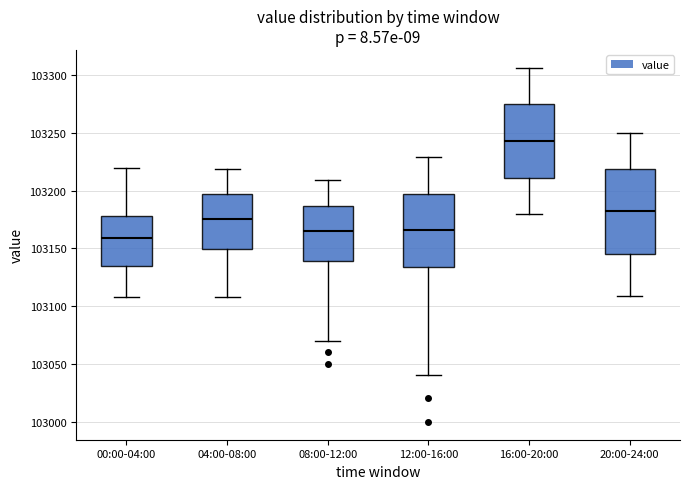

Comparing the boxes themselves (not the whiskers), which one is the tallest?

20:00-24:00